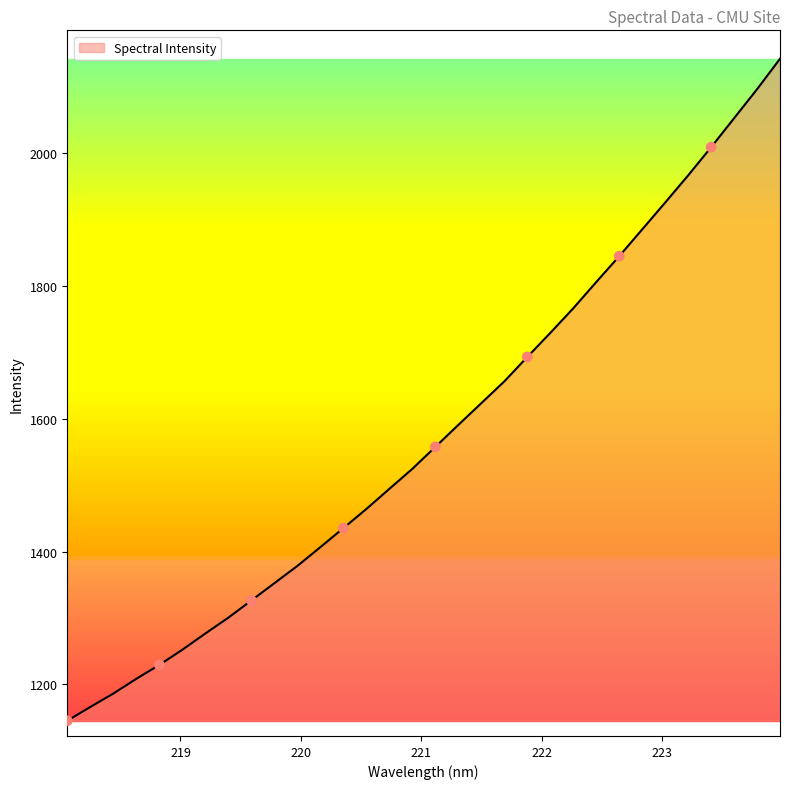

What is the difference between the maximum and minimum values?

997.2